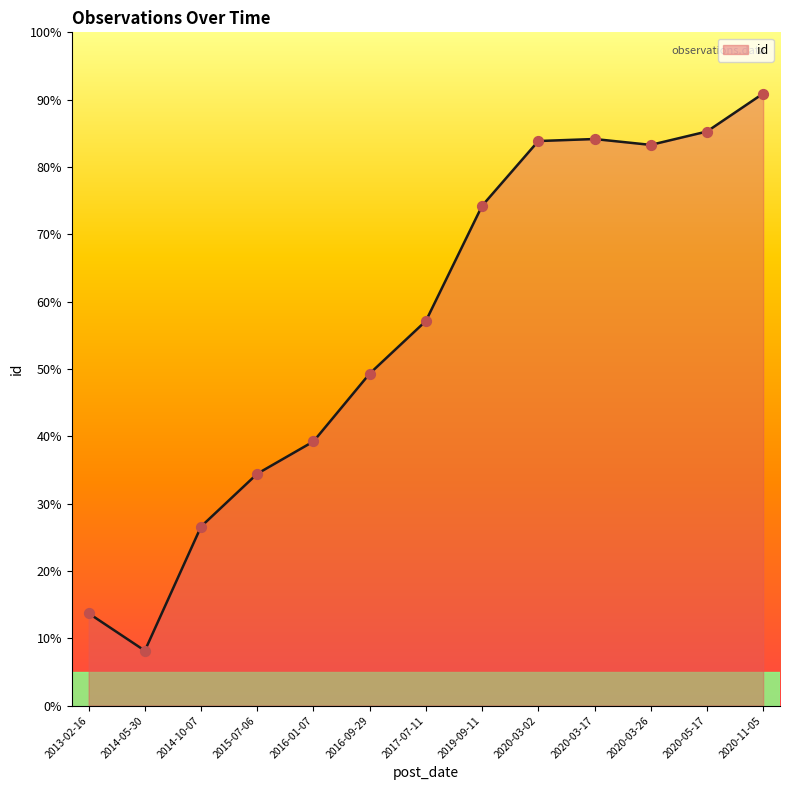

Approximately how many times larger is the value at 2020-03-26 compared to 2014-05-30?

10.2